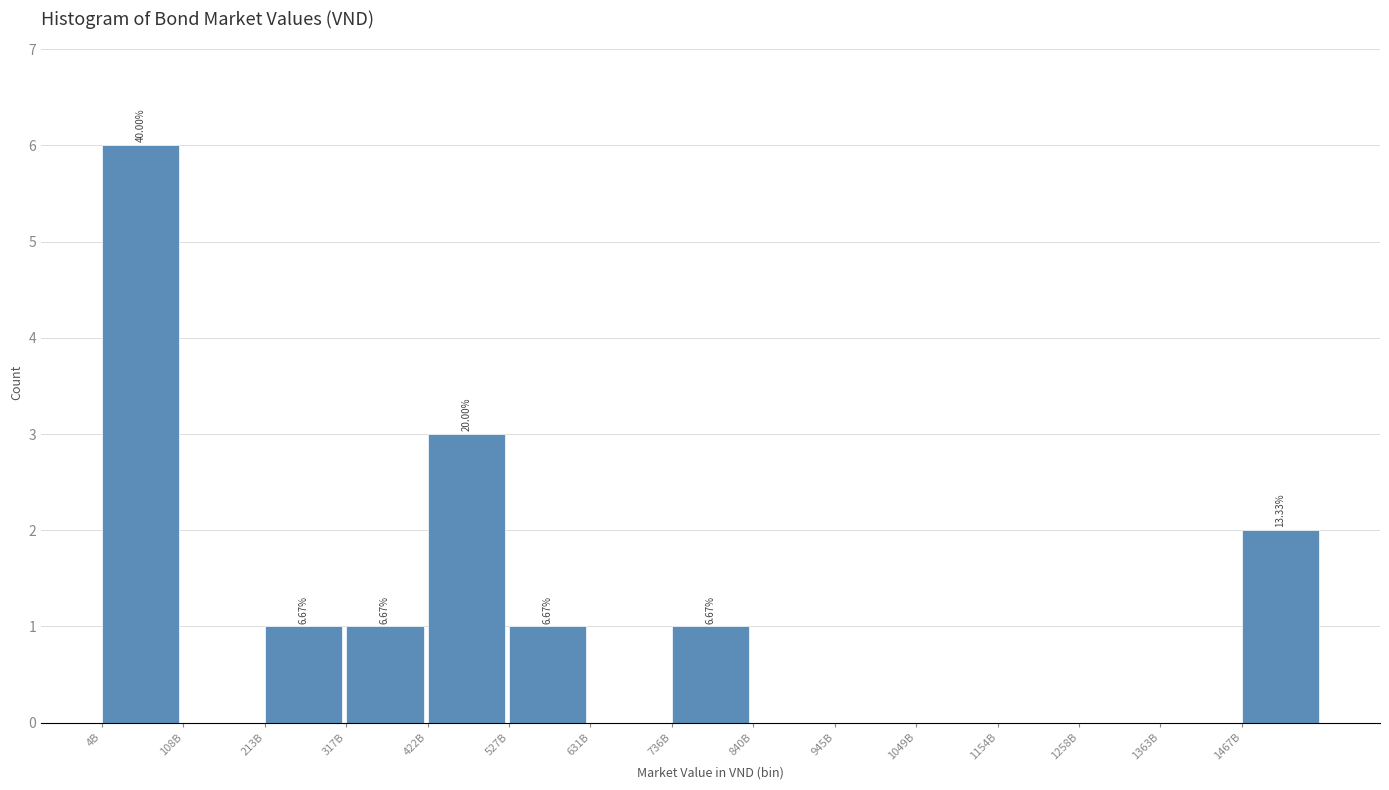

What is the sum of all values?

15